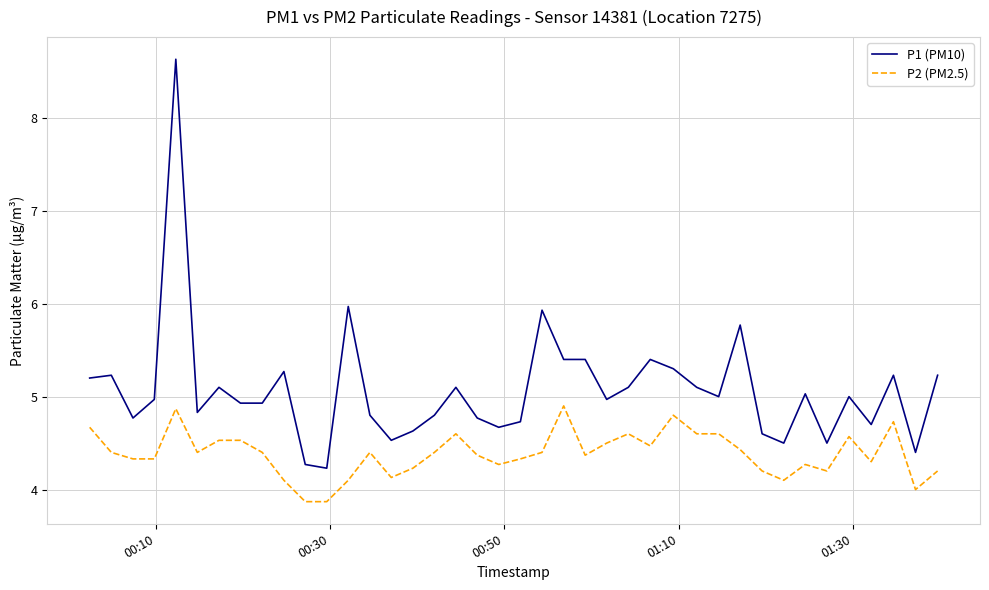

What is the sum of all P1 (PM10) values?

202.9